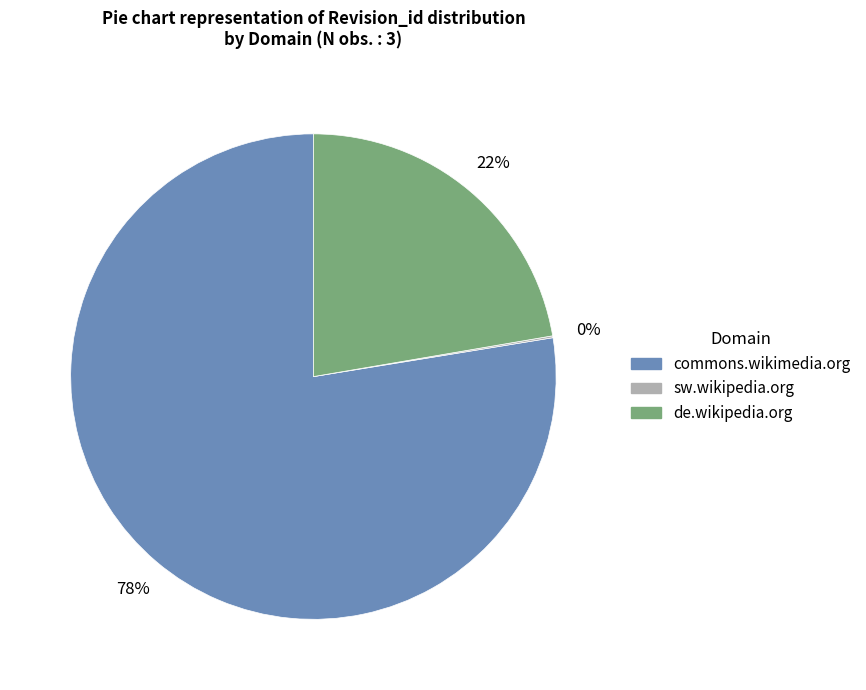

The de.wikipedia.org slice represents 28% of the pie. True or false?

False